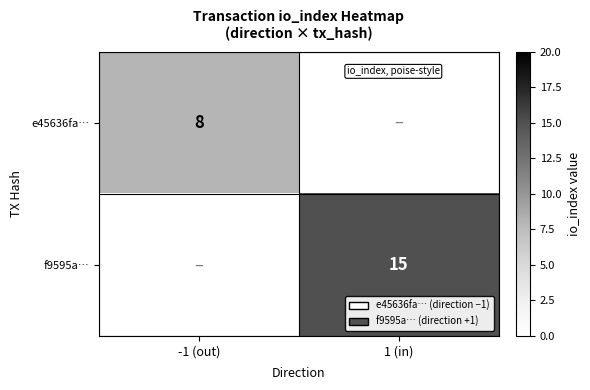

Which category has the lowest value across all series?

1 (in)